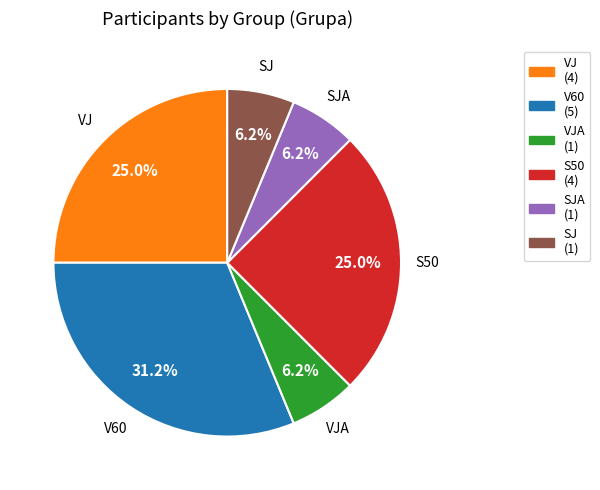

Is there any slice that represents more than half of the pie?

No